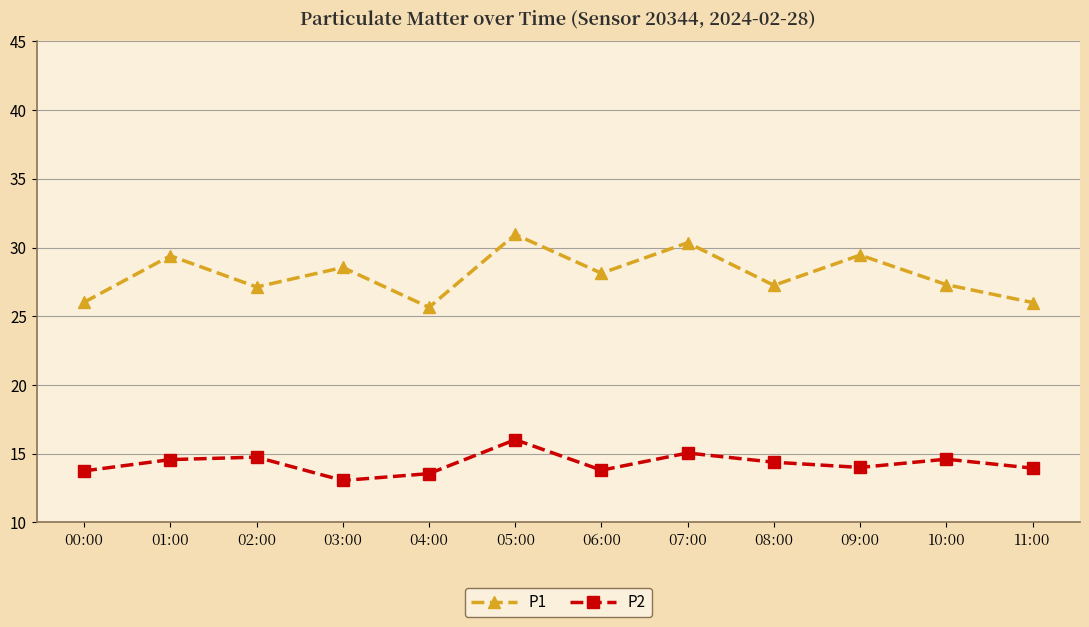

What is the lowest value of the P2 series?

13.1